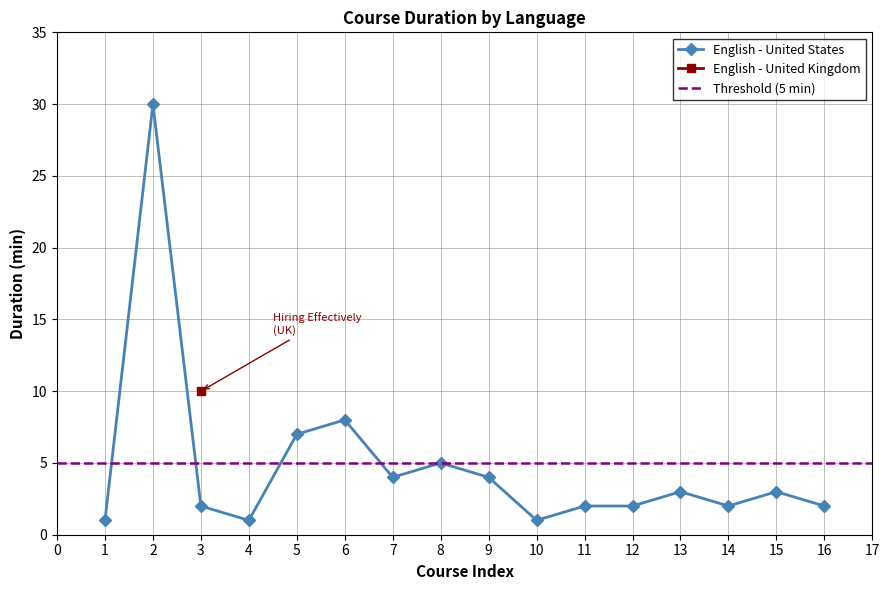

What is the difference between the maximum and minimum values?

29